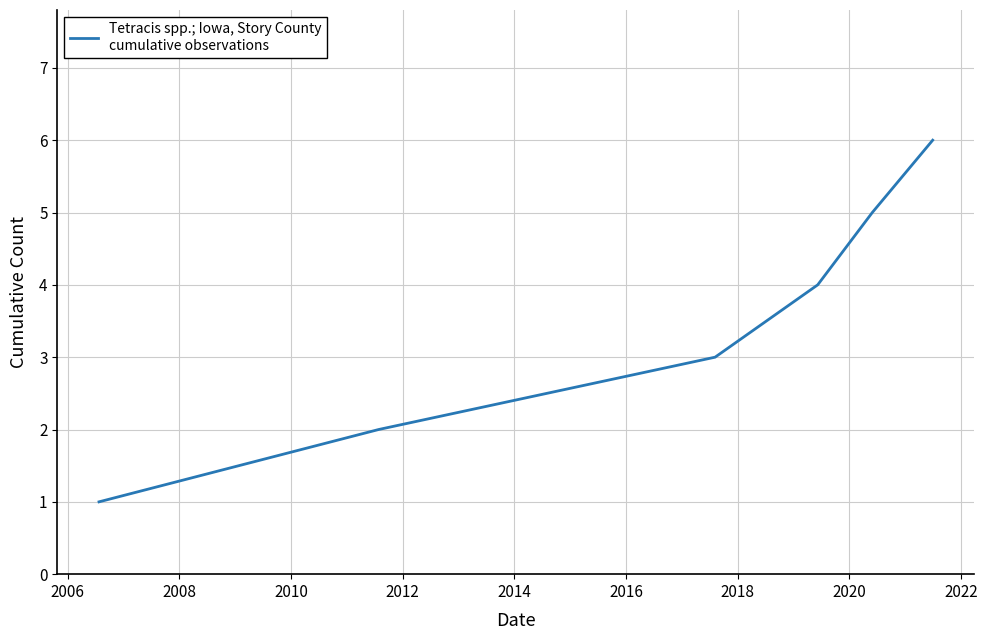

True or false: there are more than 2 points higher than both neighbors.

False